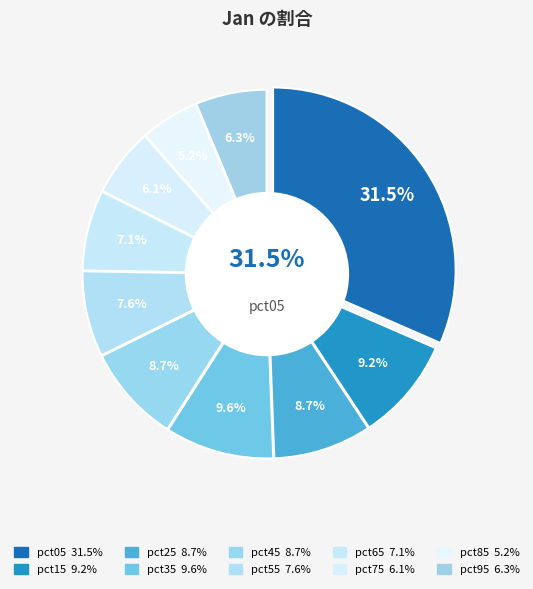

Does pct65 represent more than half of the total?

No